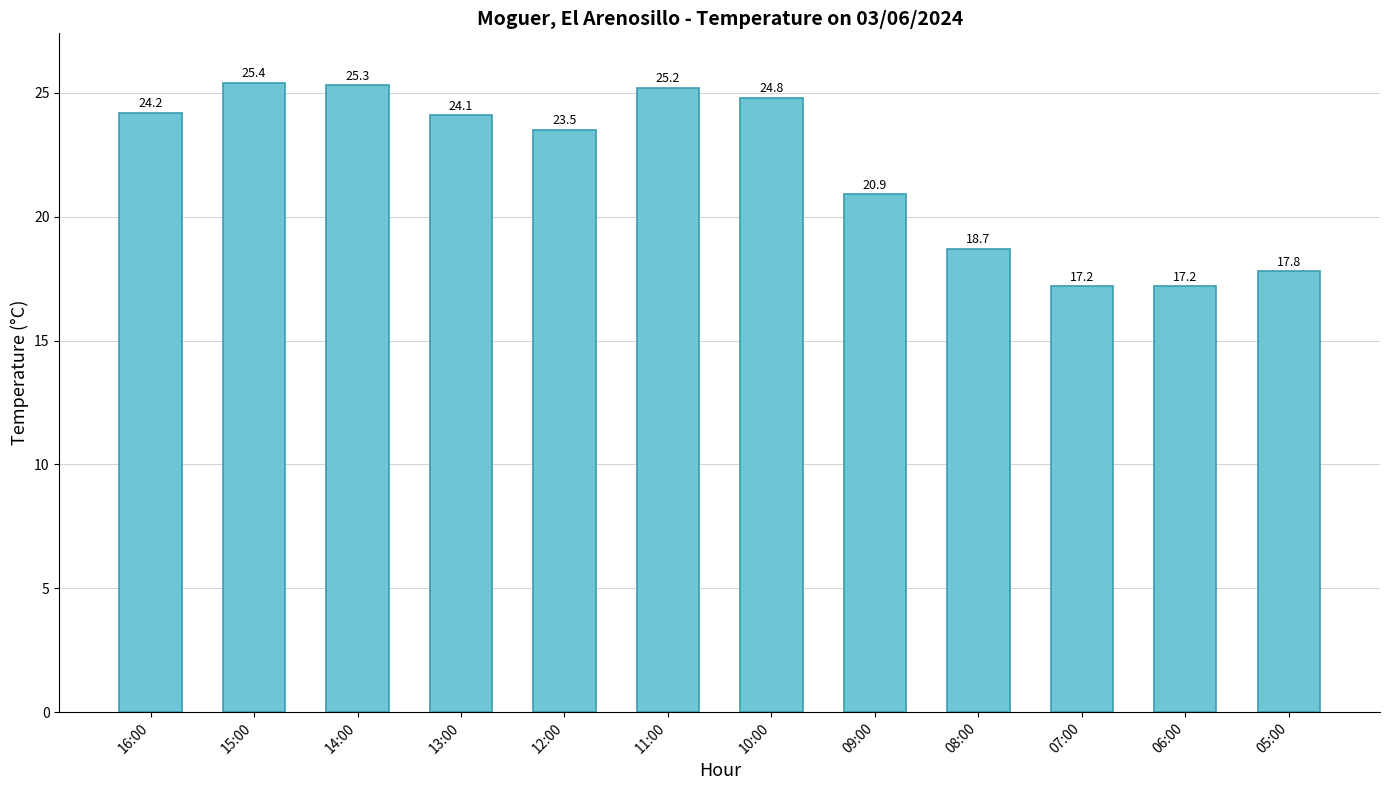

What is the label of the 8th bar from the left?

09:00